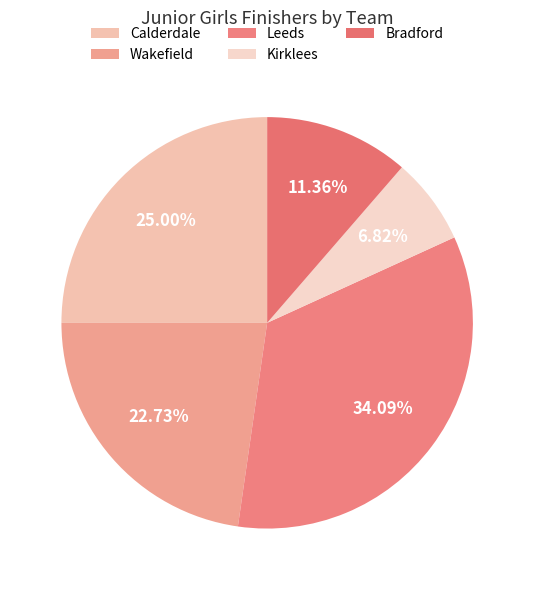

How many segments does this pie chart have?

5